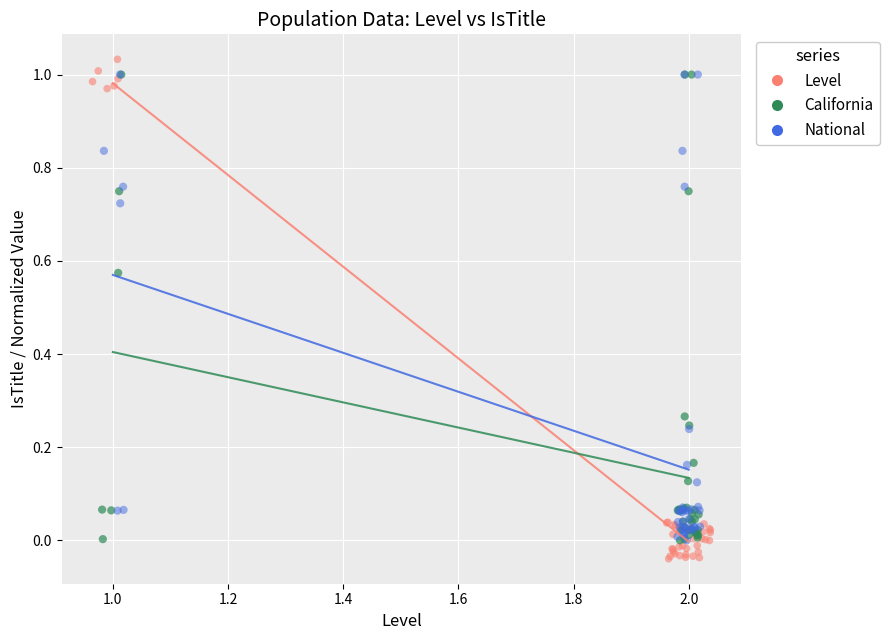

Which series contains the lowest Y value?

Level